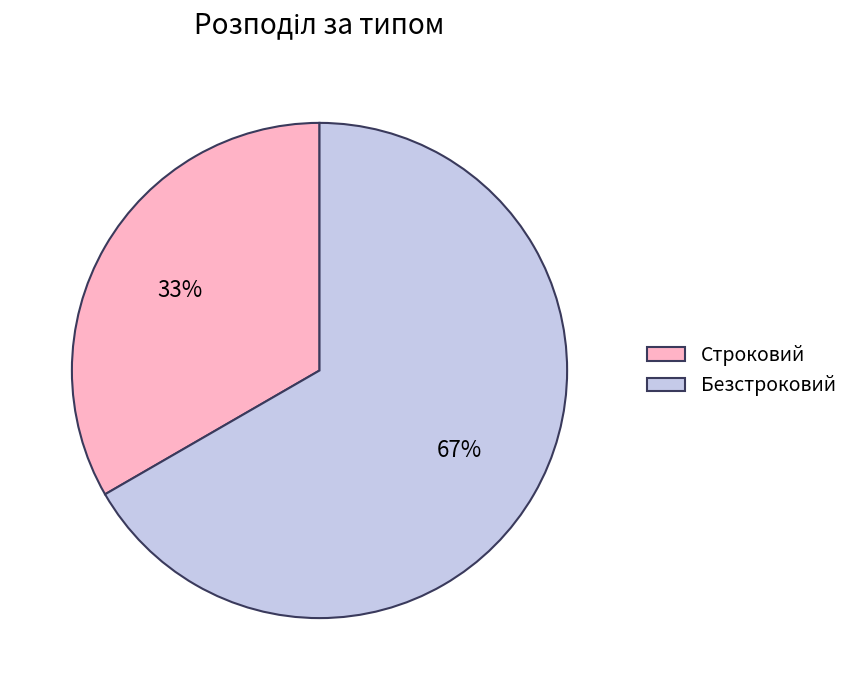

Does Строковий account for over 50% of the chart?

No